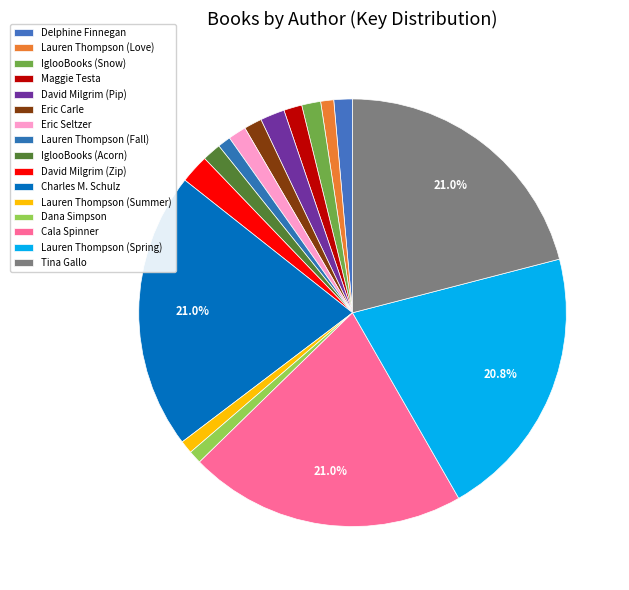

Does any single category account for the majority?

No